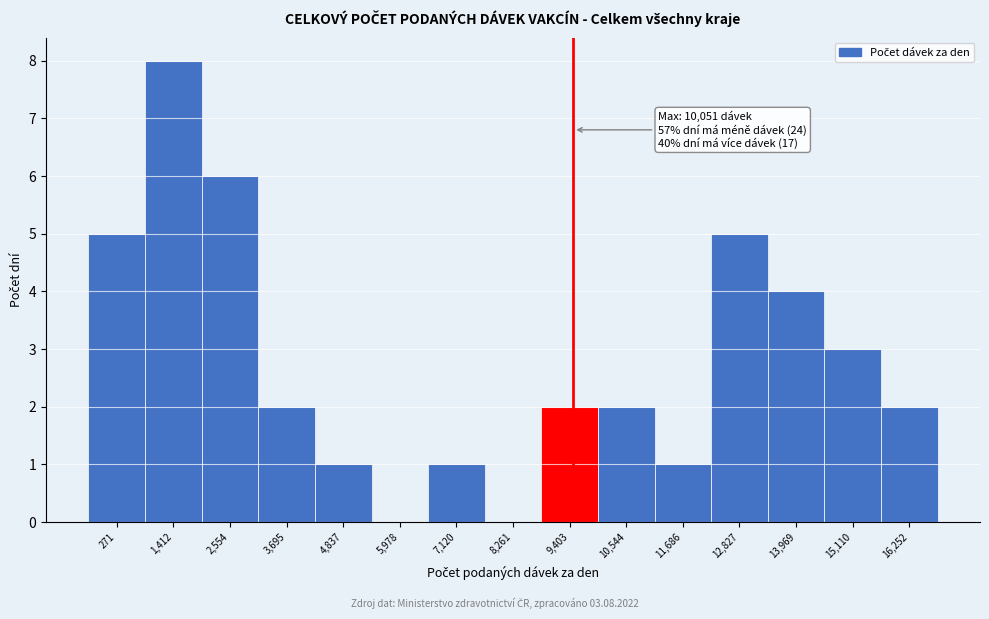

Reading left to right, list all the values displayed in this chart.

271=5	1,412=8	2,554=6	3,695=2	4,837=1	5,978=0	7,120=1	8,261=0	9,403=2	10,544=2	11,686=1	12,827=5	13,969=4	15,110=3	16,252=2